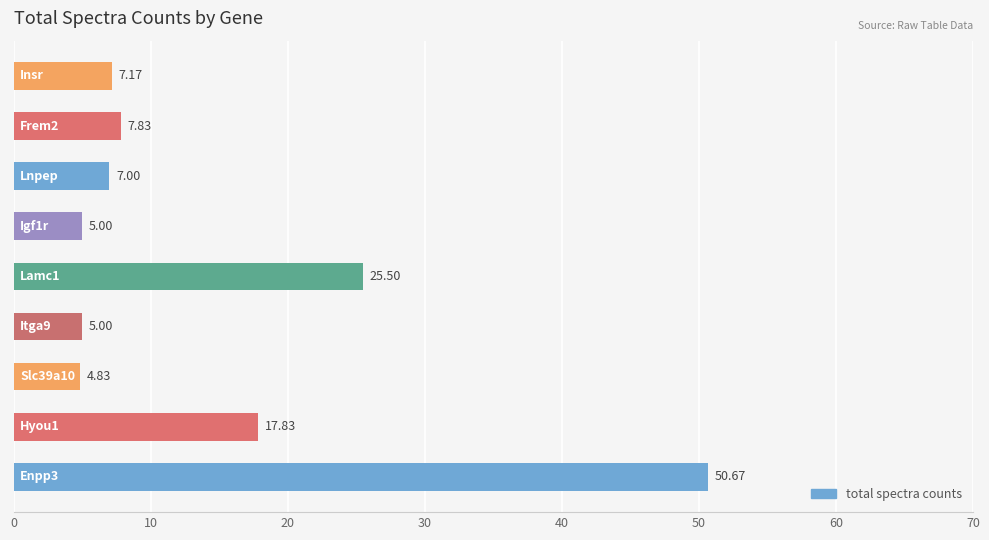

What is the sum of all values?

130.8